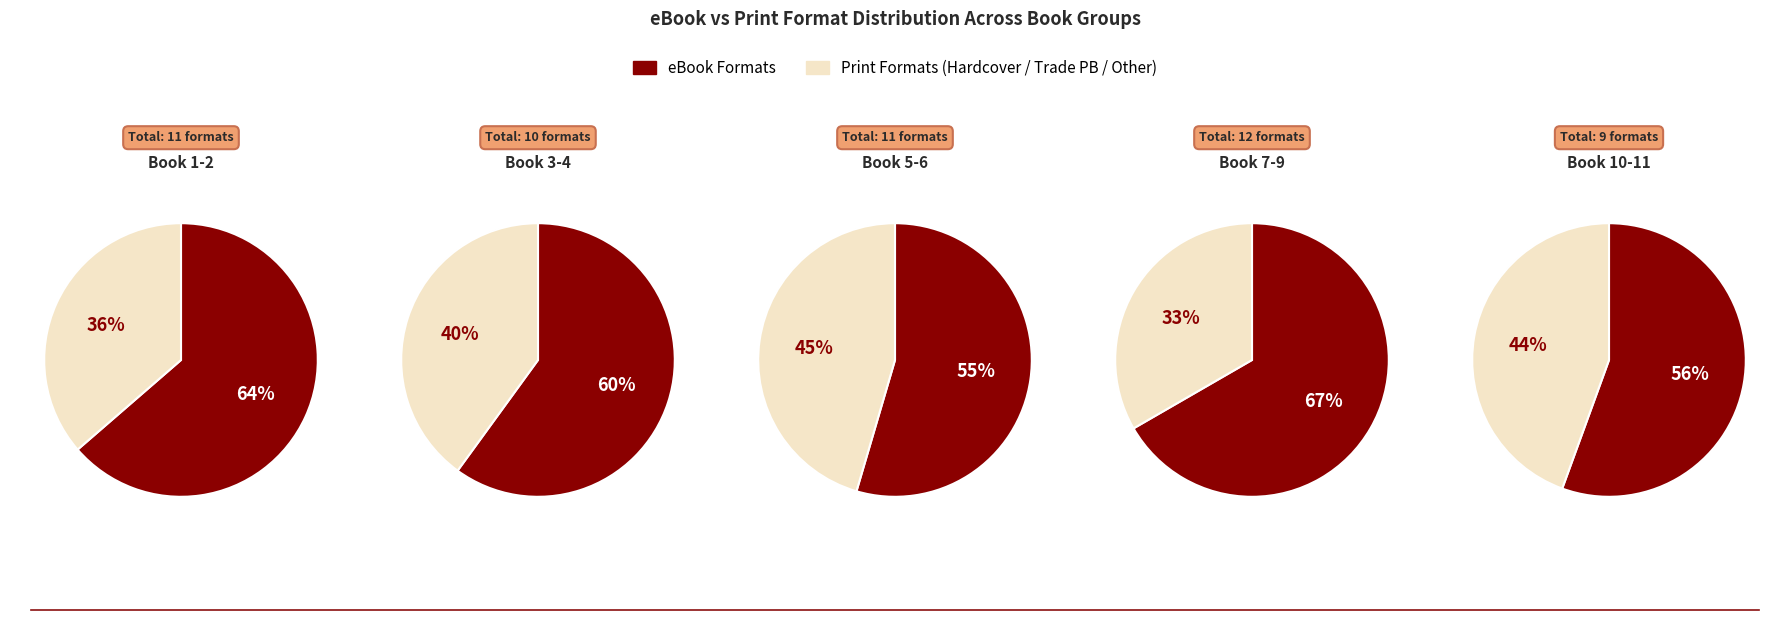

True or false: Misfit in Love accounts for 15% of the total.

False